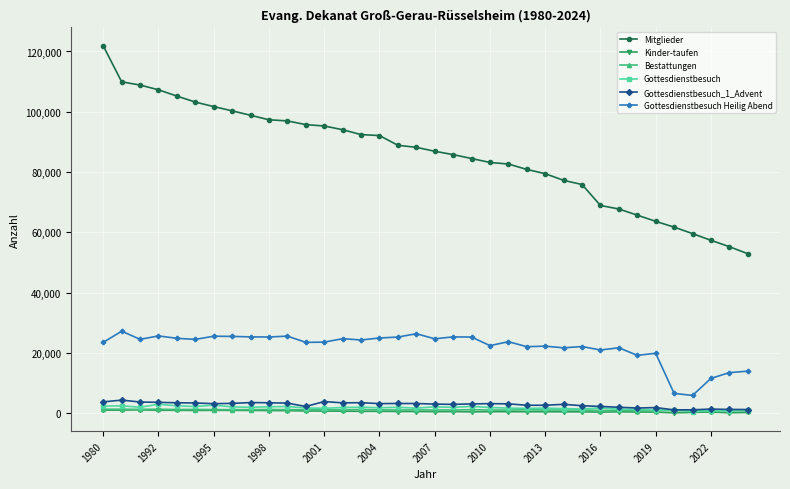

Which series has the widest spread of values?

Mitglieder